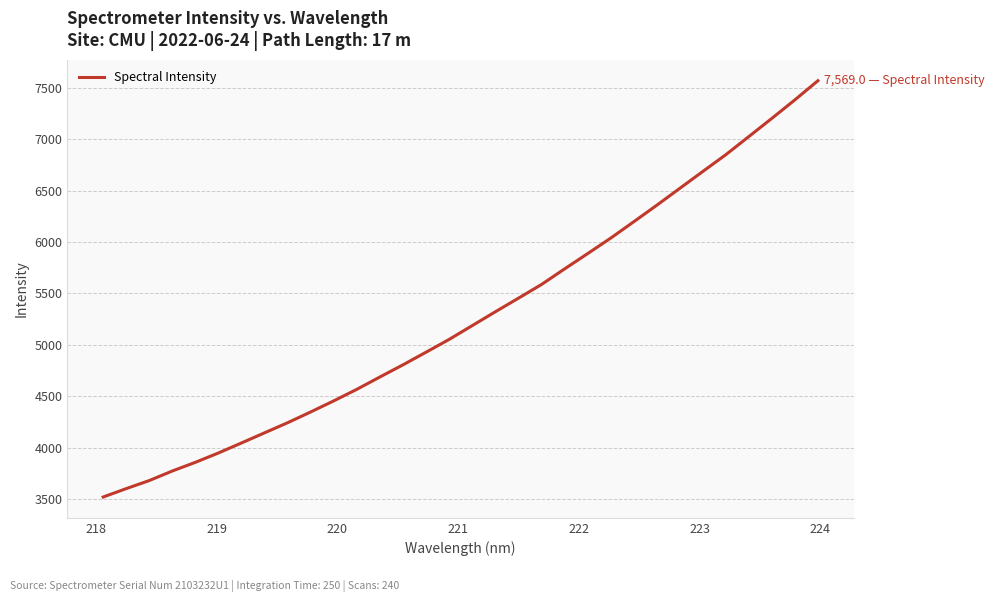

What is the difference between the maximum and minimum values?

4048.5